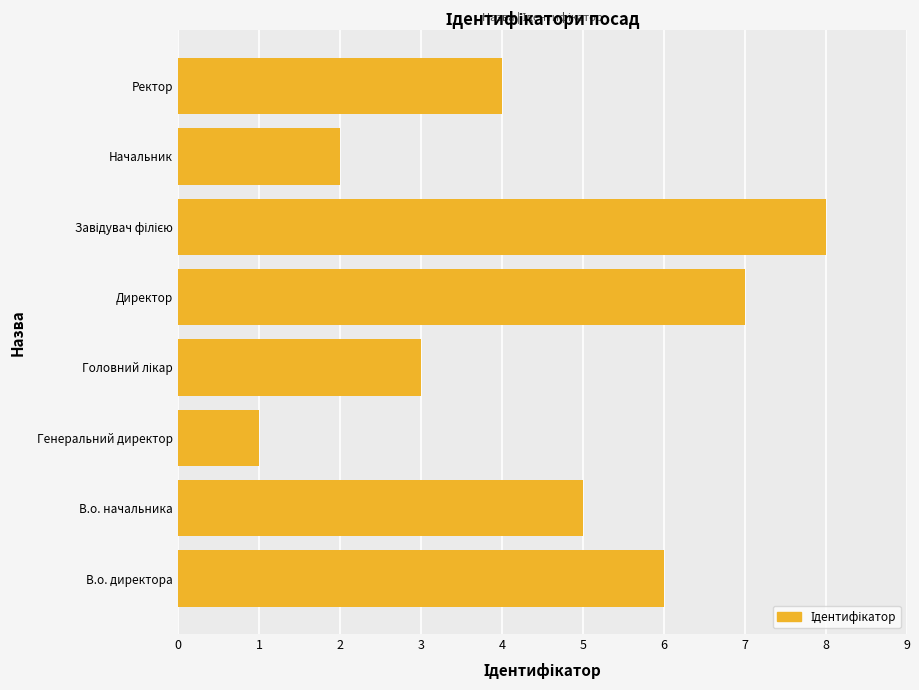

Reading bottom to top, transcribe all the data shown in this chart.

6	5	1	3	7	8	2	4